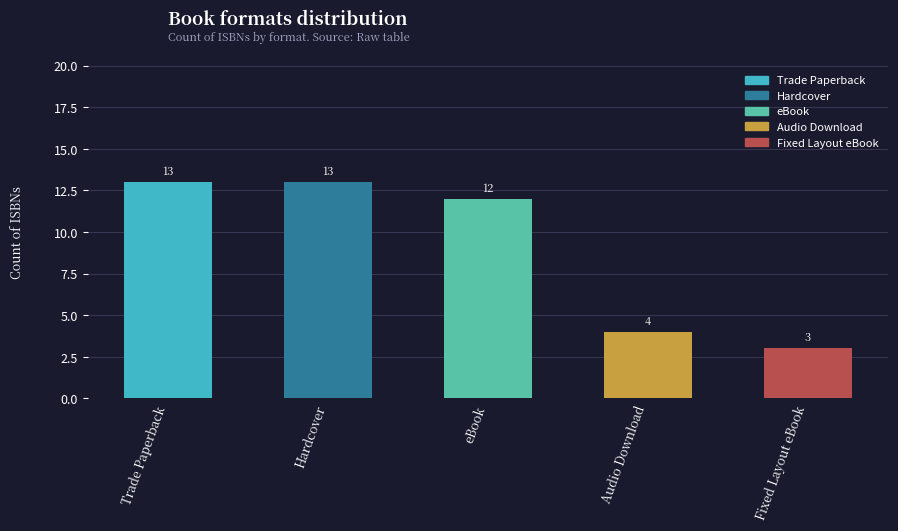

What position from the left is eBook?

3